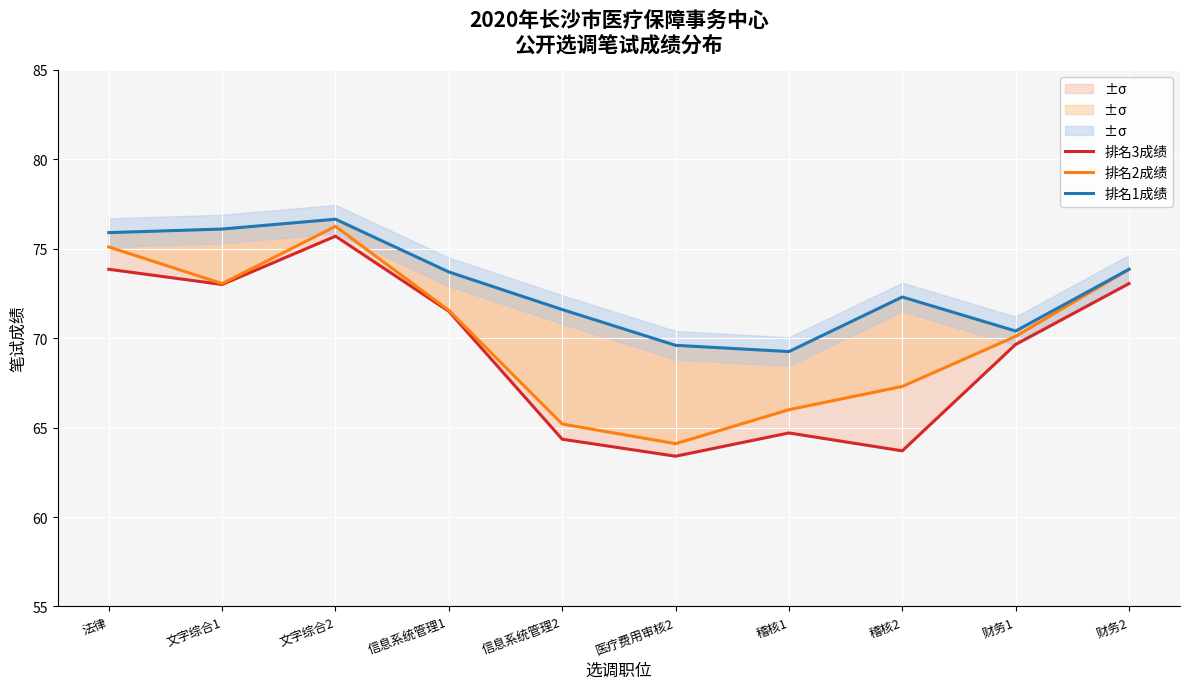

Which category has the lowest value across all series?

医疗费用审核2